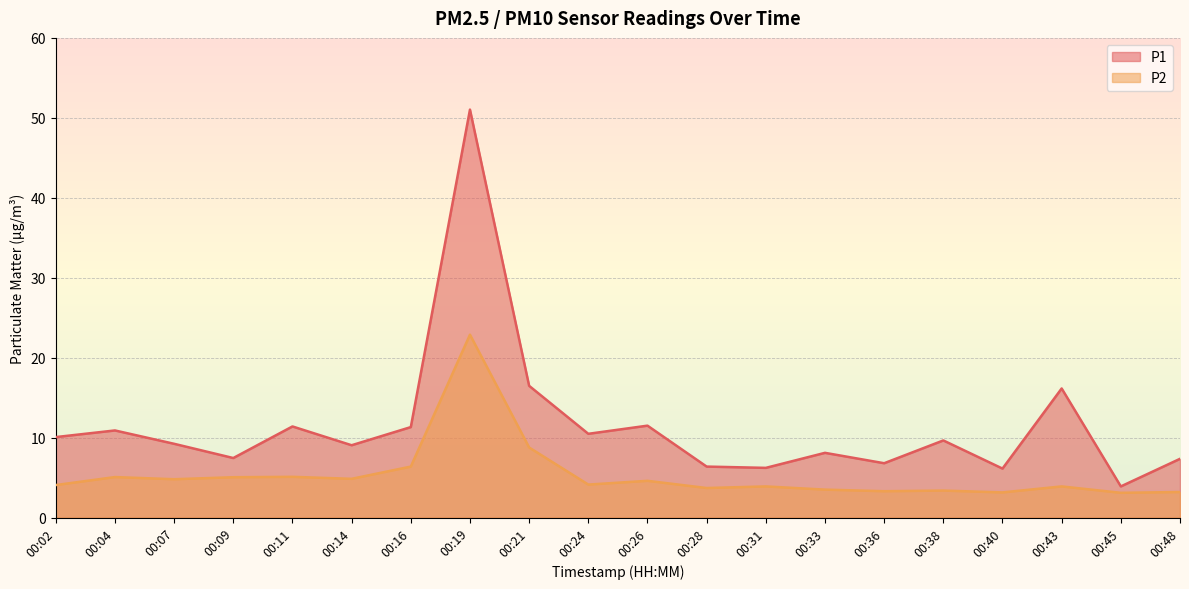

At which category does P2 reach its first local valley?

00:07